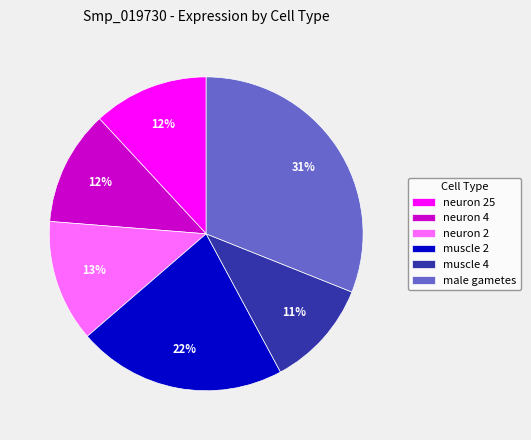

Count the number of slices in the pie.

6